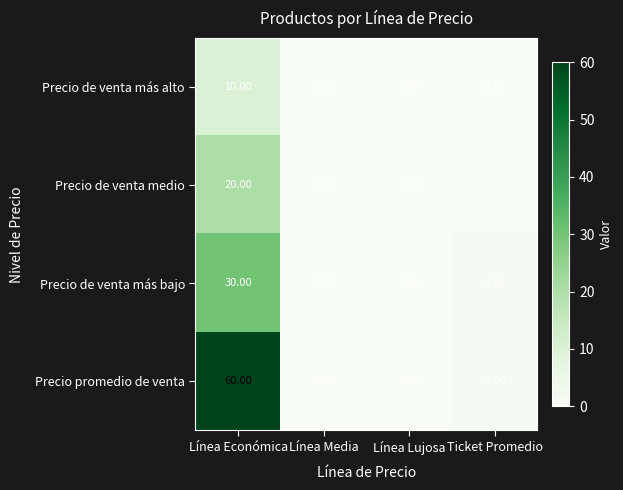

Where is Precio de venta más bajo nearest to the value 15?

Ticket Promedio